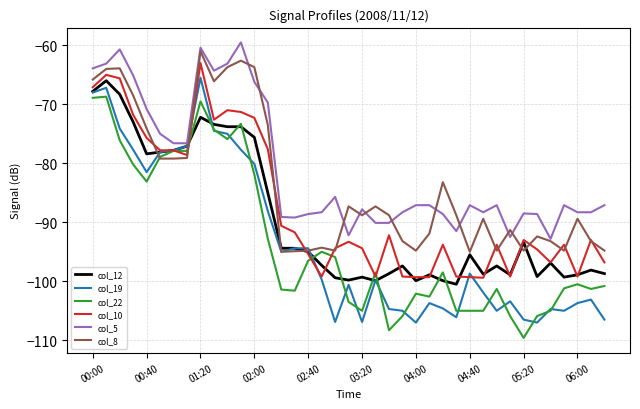

What is the maximum value for col_5?

-59.5